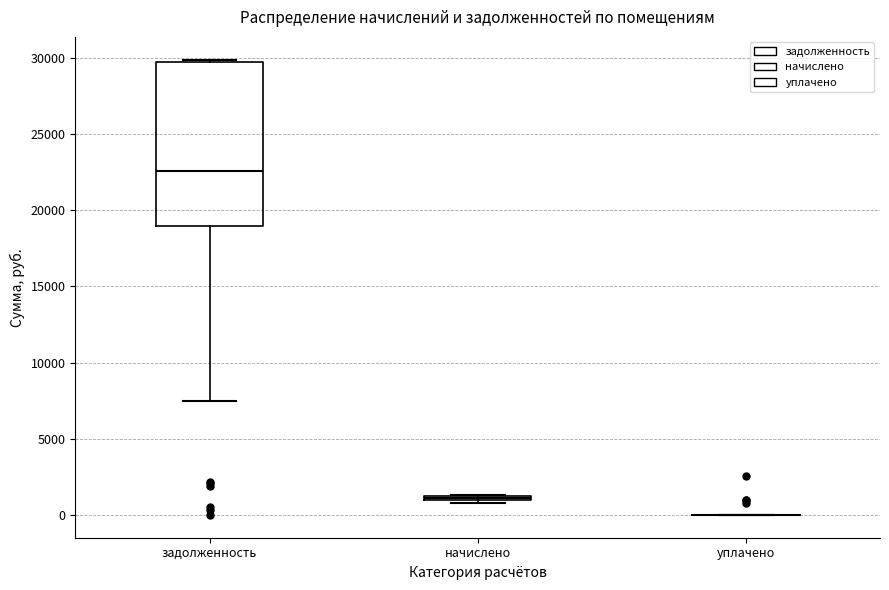

Which box is the tallest, from its lower edge to its upper edge?

задолженность